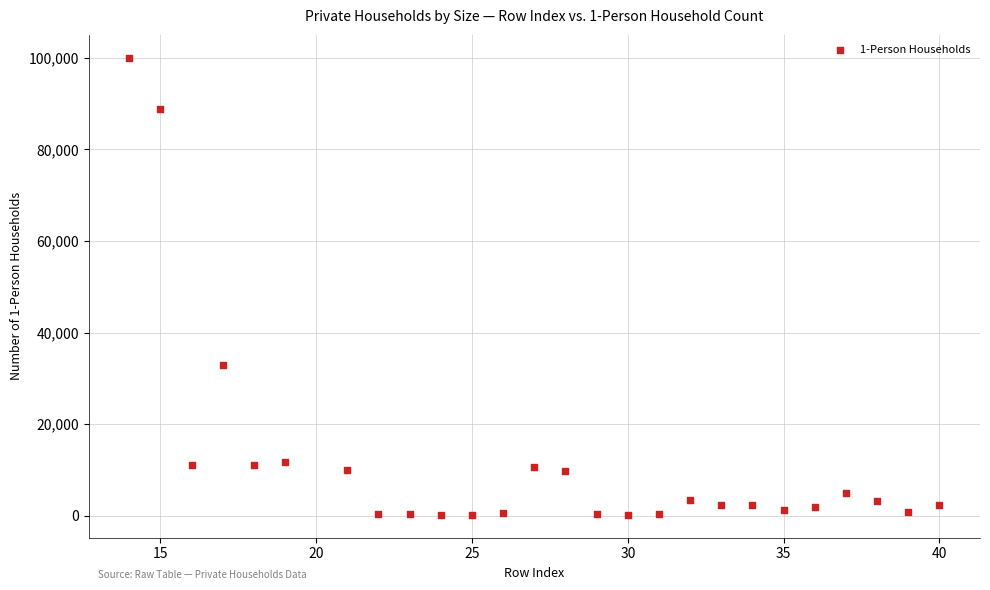

What is the range of X values (max minus min)?

26